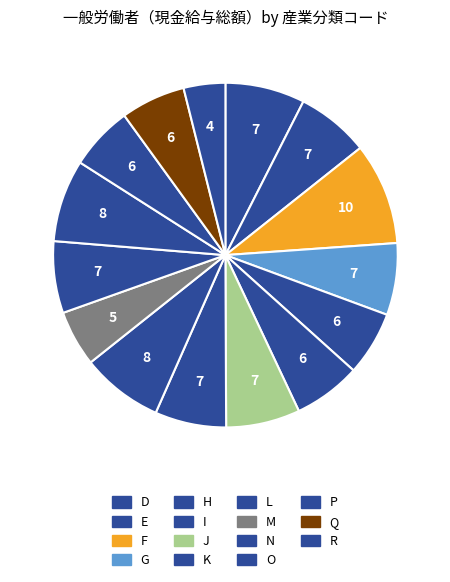

Between K and R, which is larger?

K